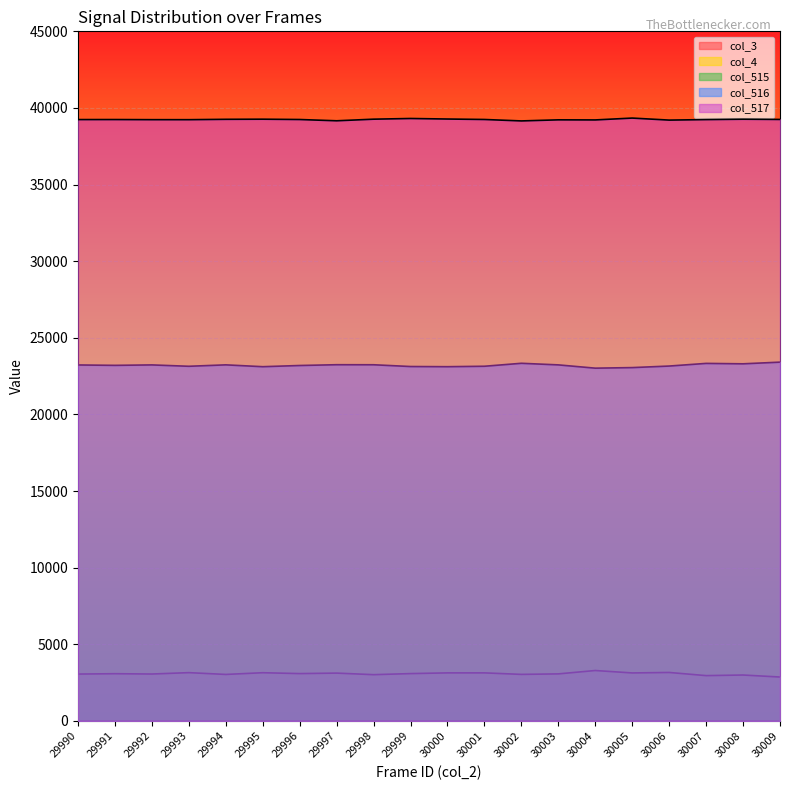

At how many categories does at least one series exceed 6100?

20